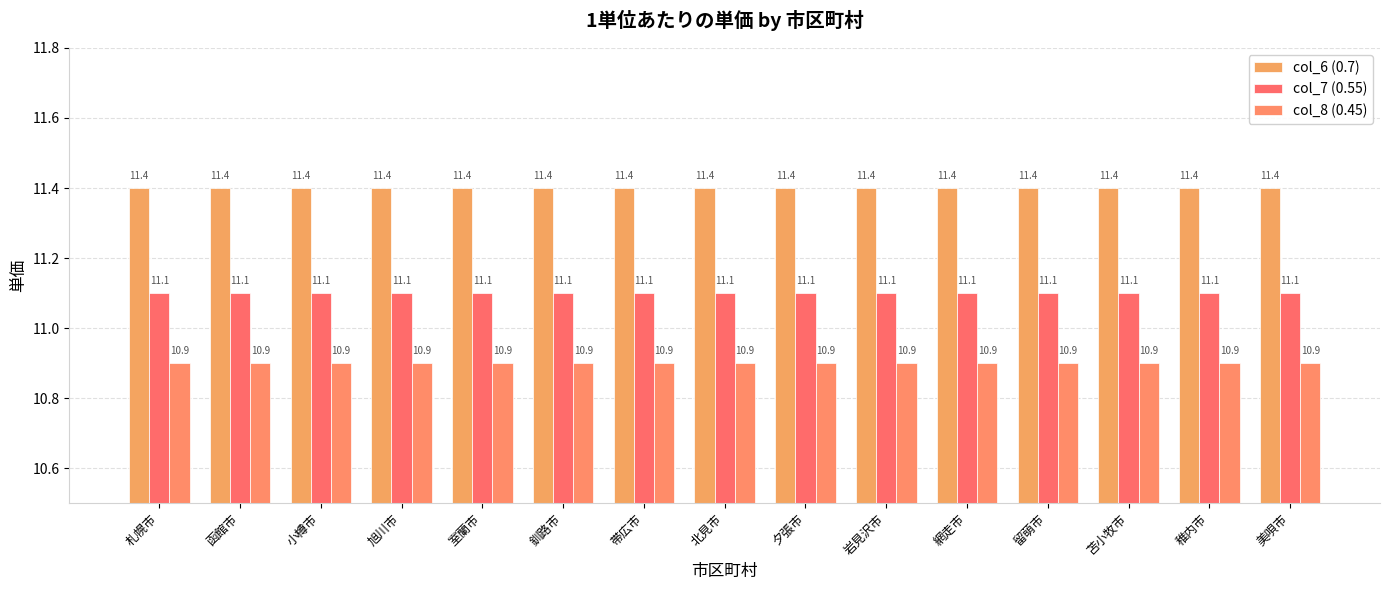

How many bars are there in total?

45